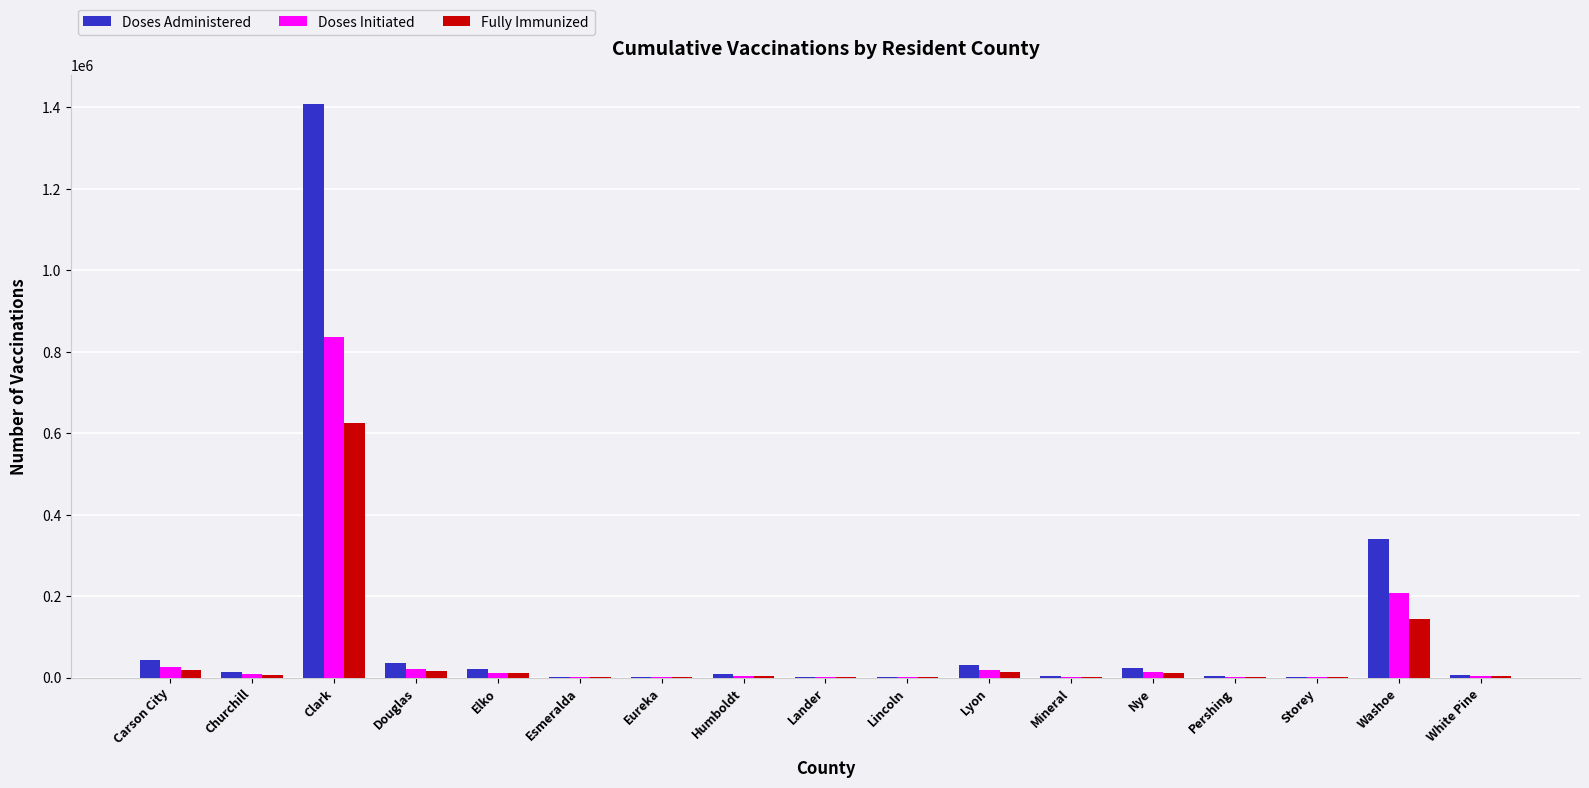

What is the total value across all series at Clark?

2868739